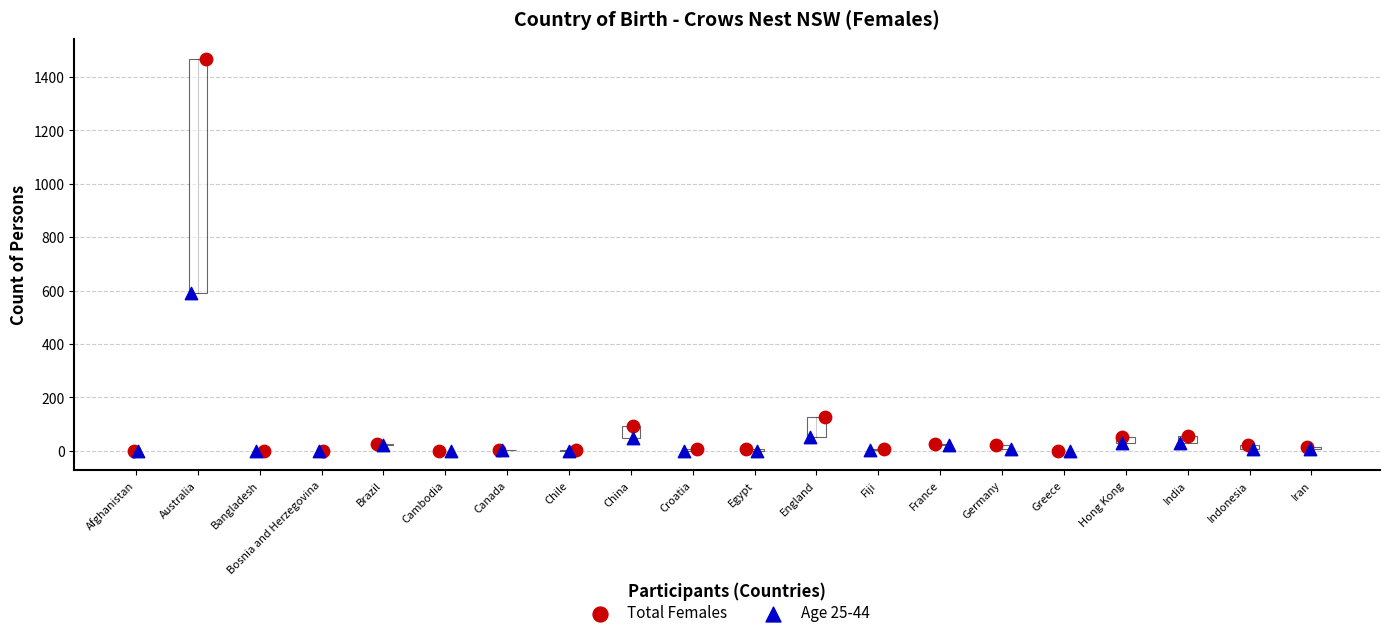

Which series has the widest spread of Y values?

Total Females